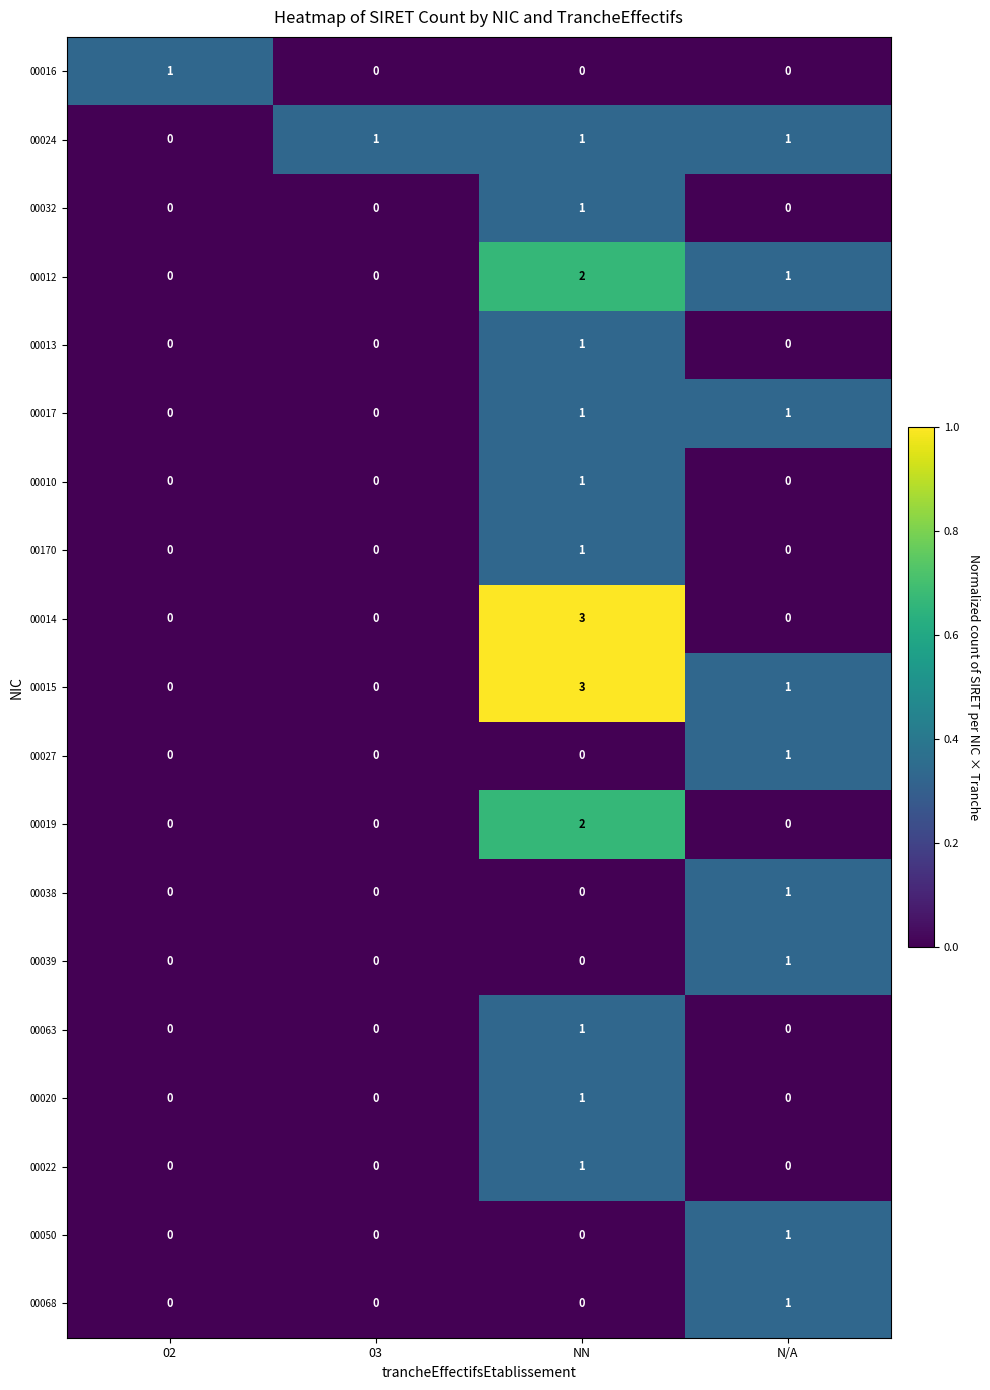

What is the difference between the highest and lowest values at 03?

0.3